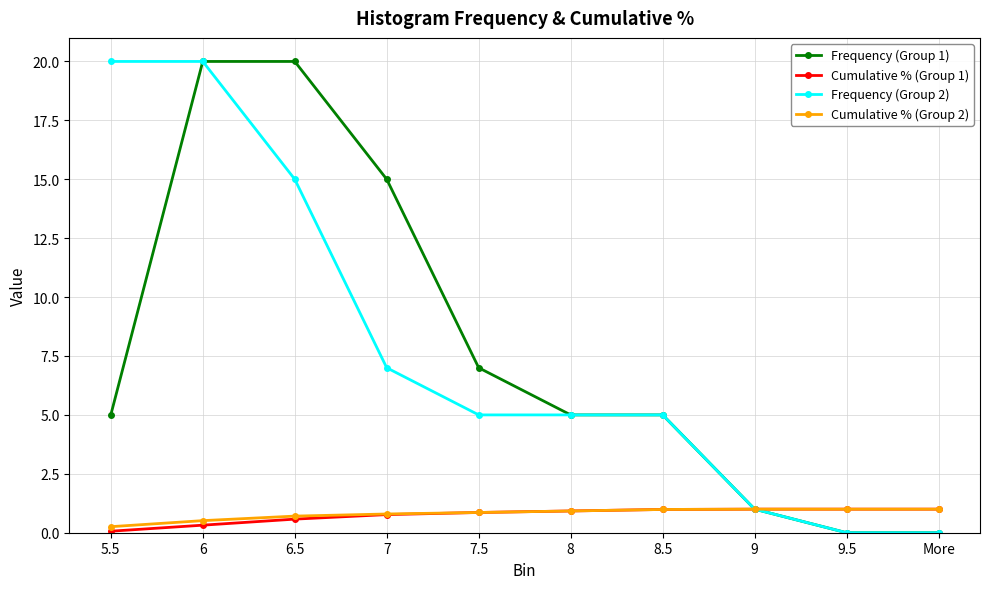

What position from the left is 8?

6